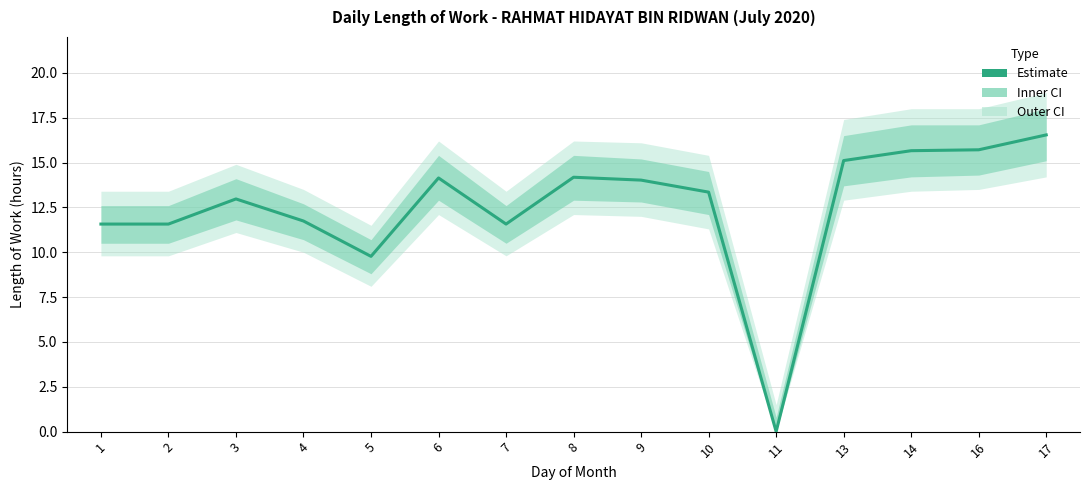

True or false: the data shows 19.3 at 6.

False